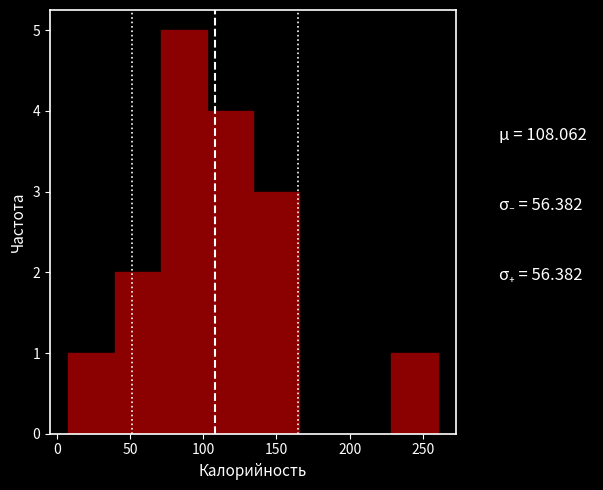

How tall is the bar that spans 102.5 to 134.0 on the x-axis? Neither the bar edges nor the heights are printed on the chart, so give them approximately, as read against the axes.

4